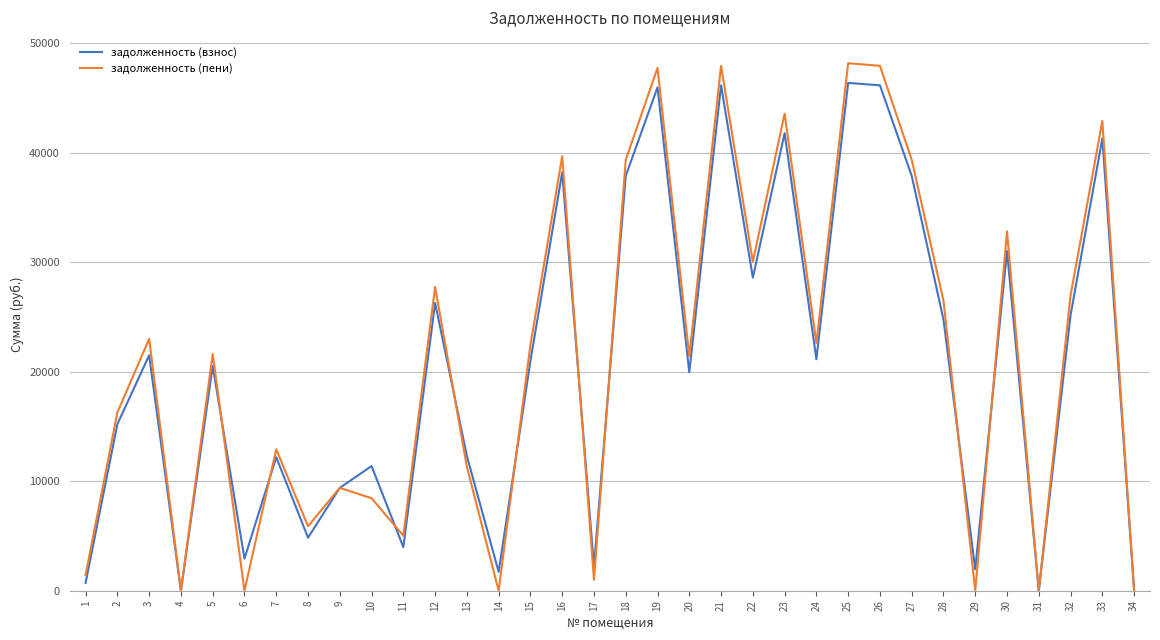

The value of задолженность (взнос) at 7 is 12188.6. True or false?

True